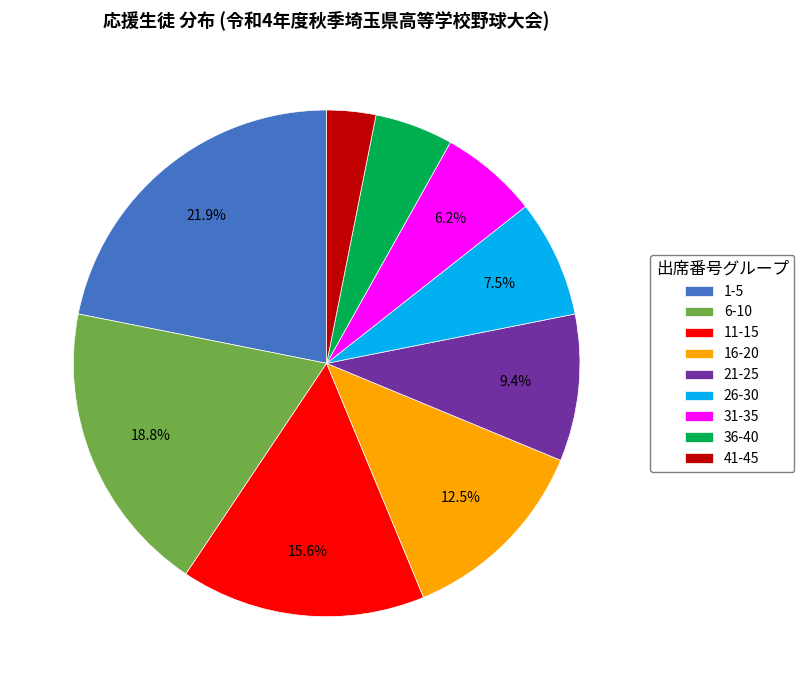

How many slices are in this pie chart?

9